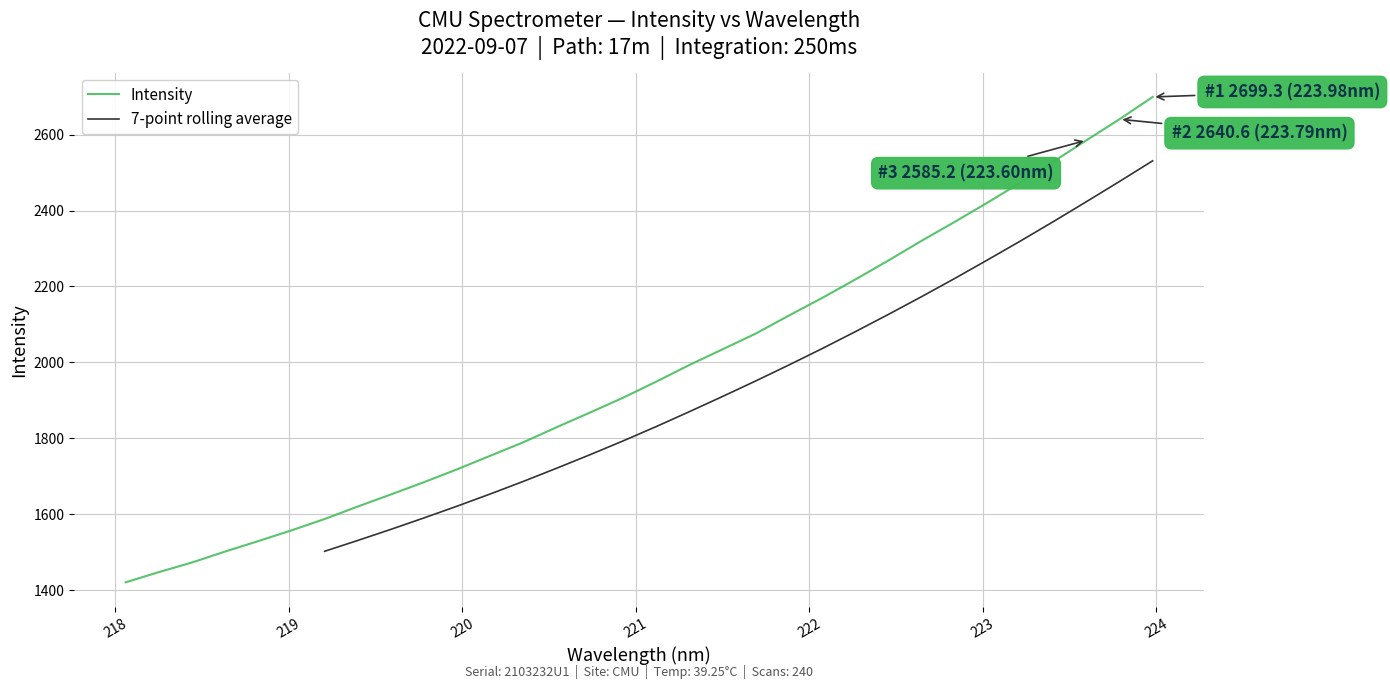

True or false: the data shows 2528.7 at 223.408.

True